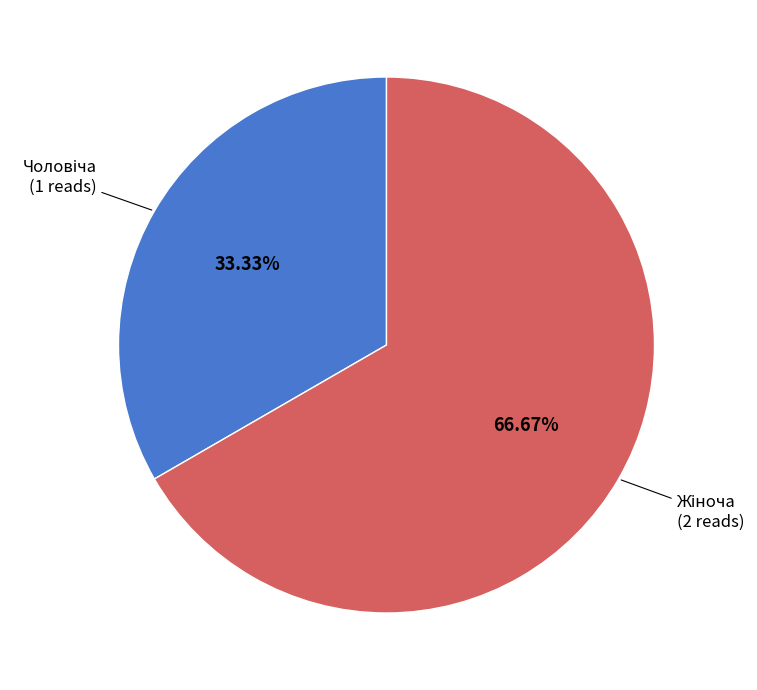

Is there a majority slice in this chart?

Yes